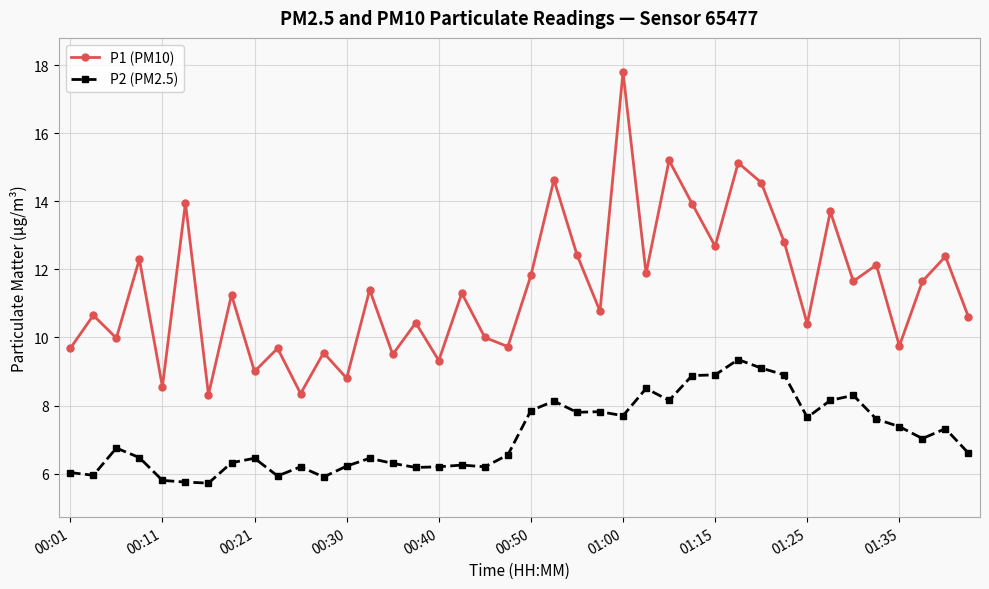

What is the lowest value of the P2 (PM2.5) series?

5.7